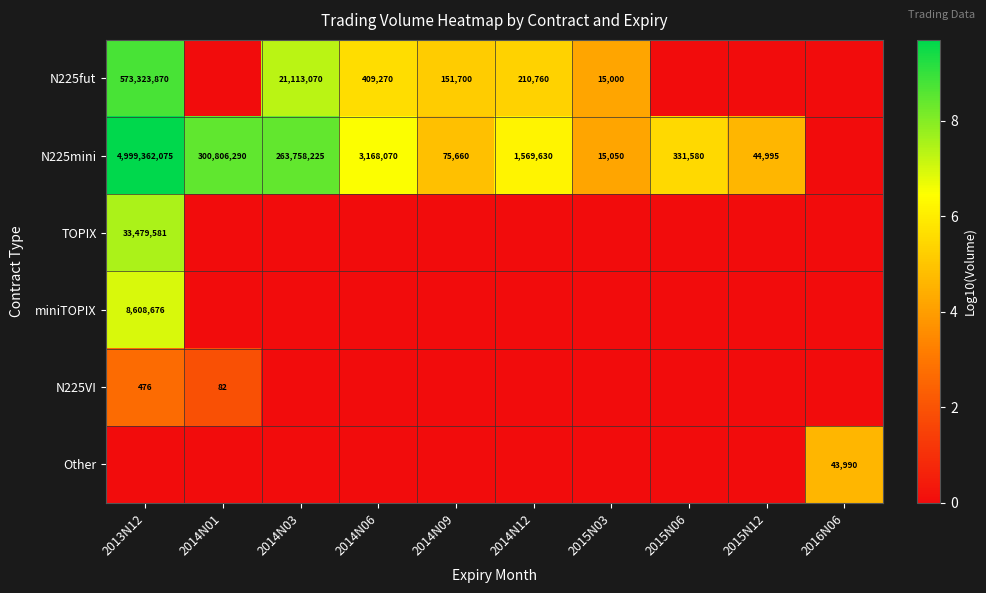

Is the value of N225mini at 2013N12 greater than the value of N225VI at 2014N01?

Yes